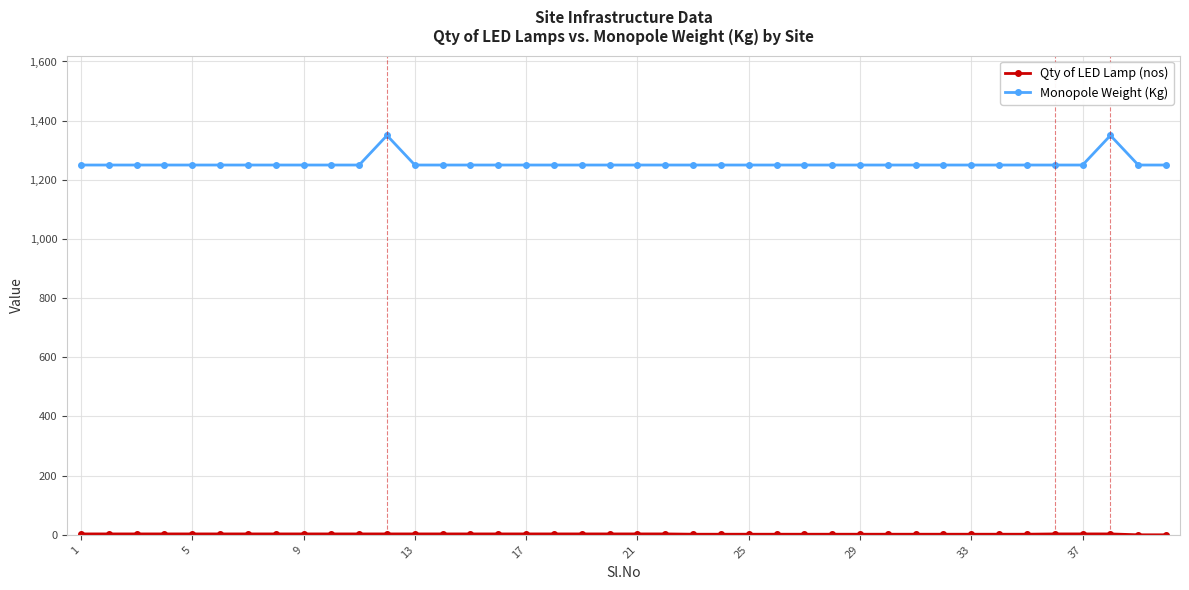

Which series has the largest range (max minus min)?

Monopole Weight (Kg)